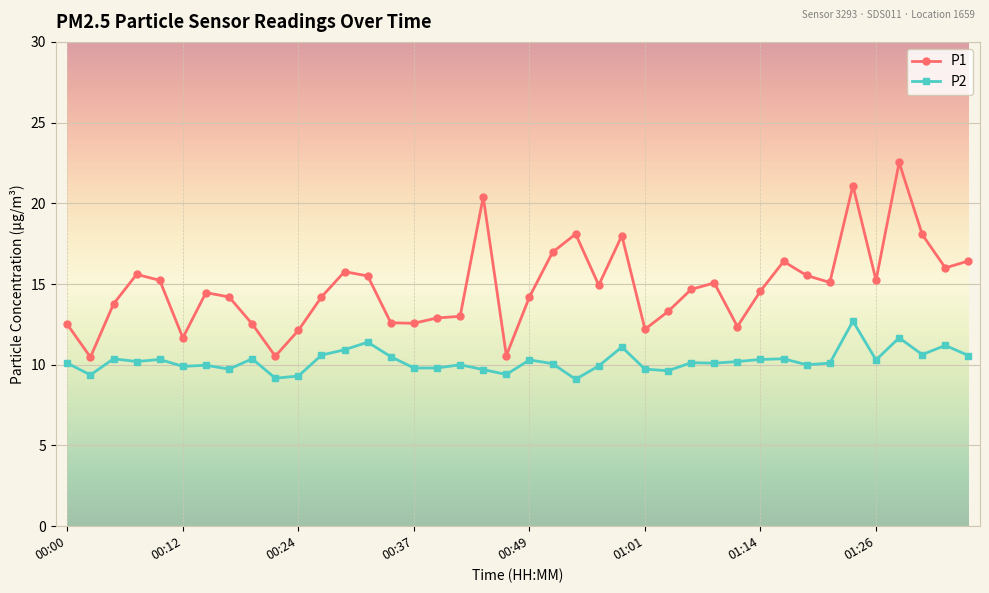

True or false: P1 and P2 cross at least once.

False